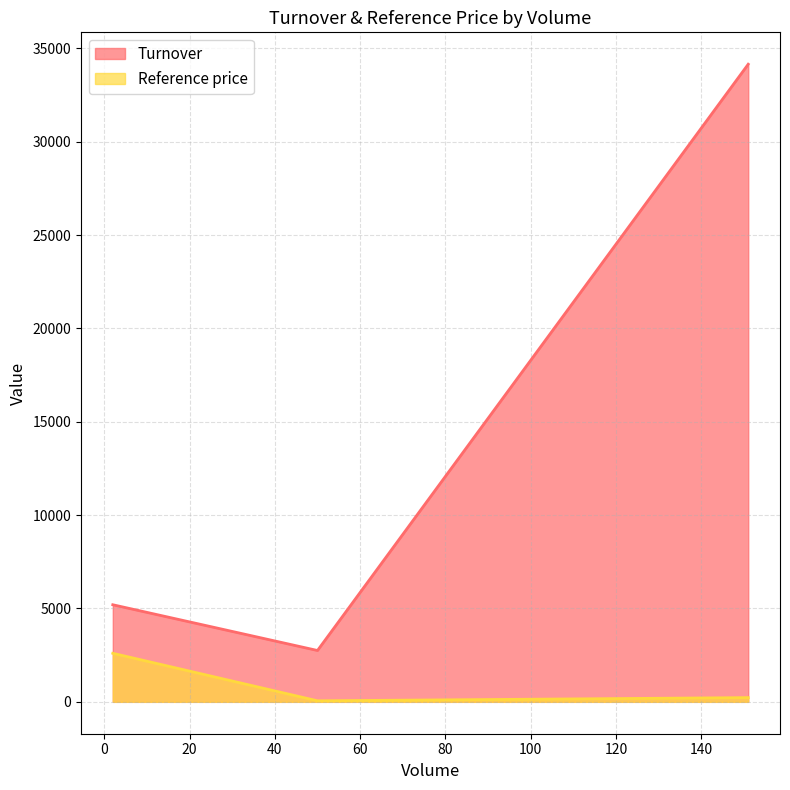

Is it true that the value at 50 is 5200?

True